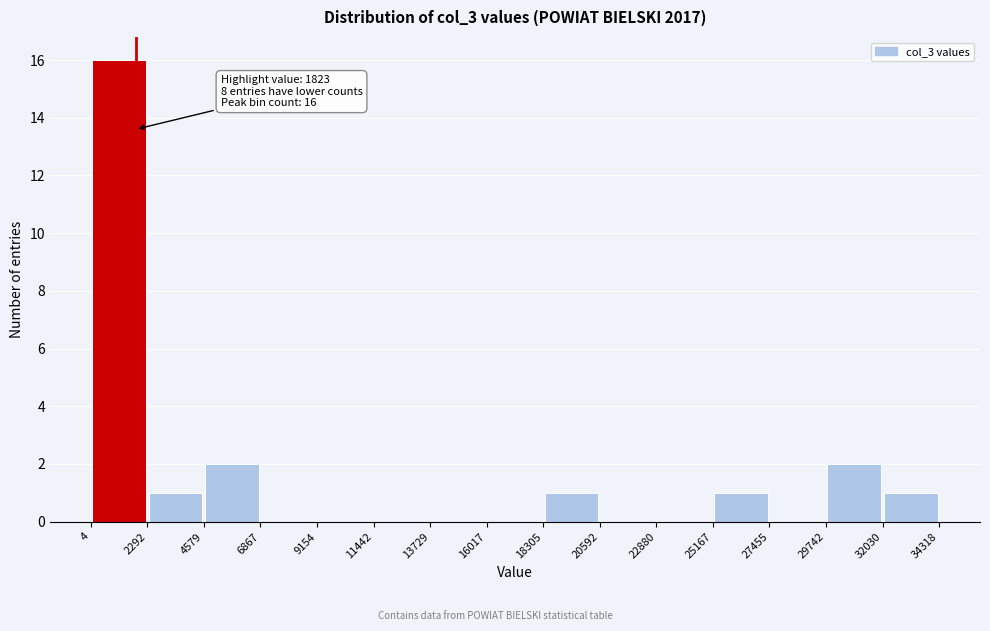

Which range on the x-axis has the tallest bar?

4 to 2292